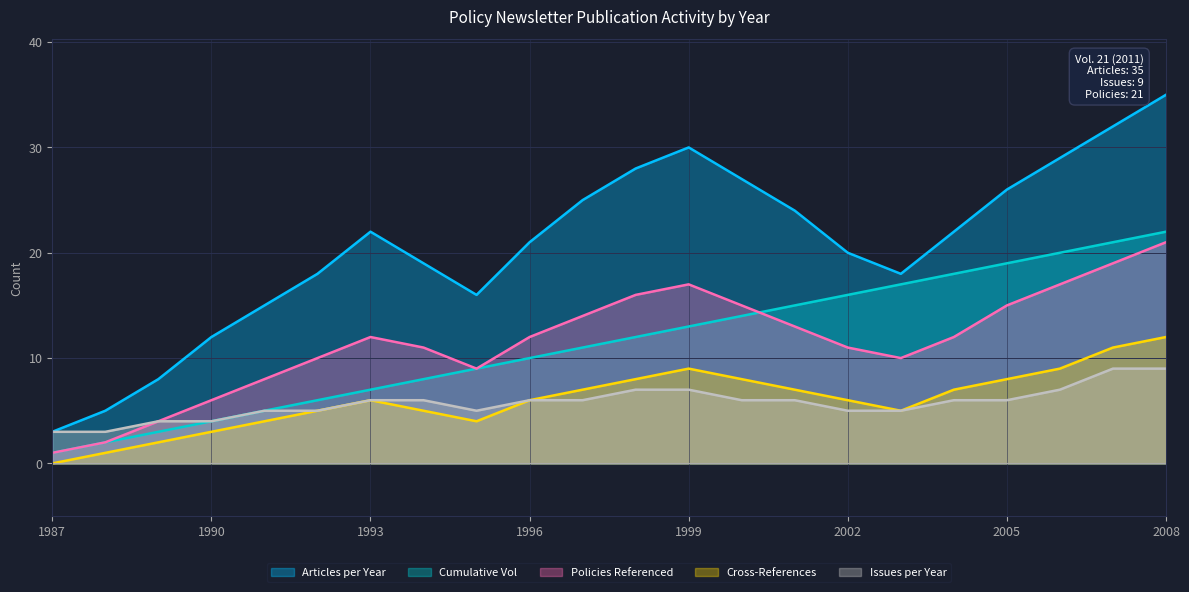

What are all the series names shown in the legend?

Articles per Year, Cumulative Vol, Policies Referenced, Cross-References, Issues per Year